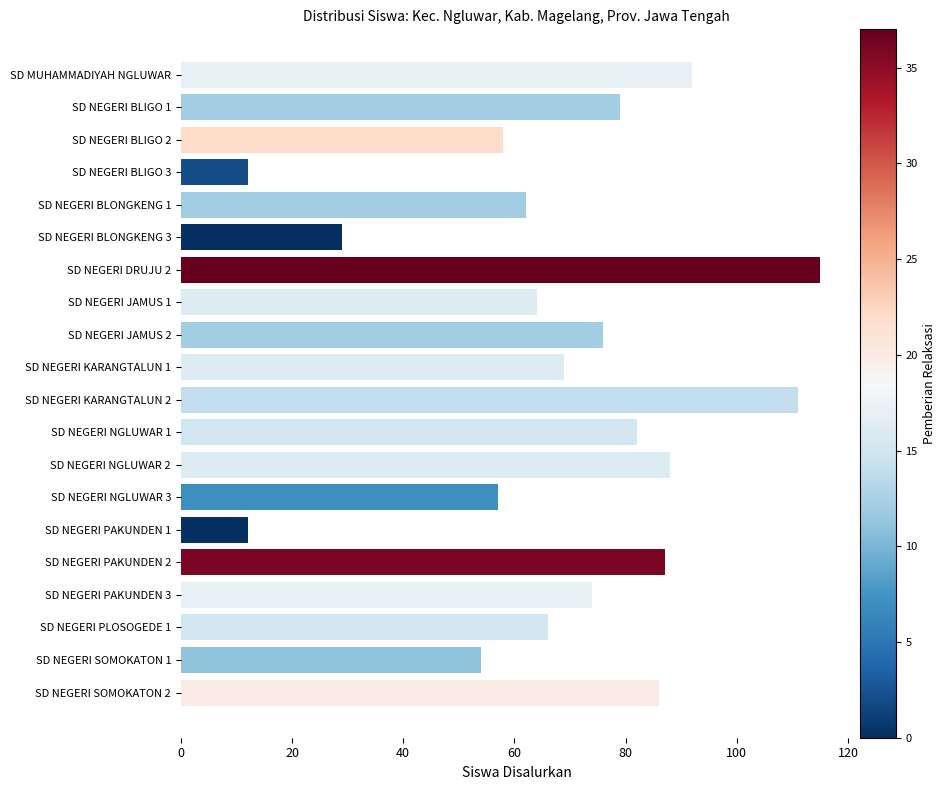

What is the label of the 11th bar from the top?

SD NEGERI KARANGTALUN 2